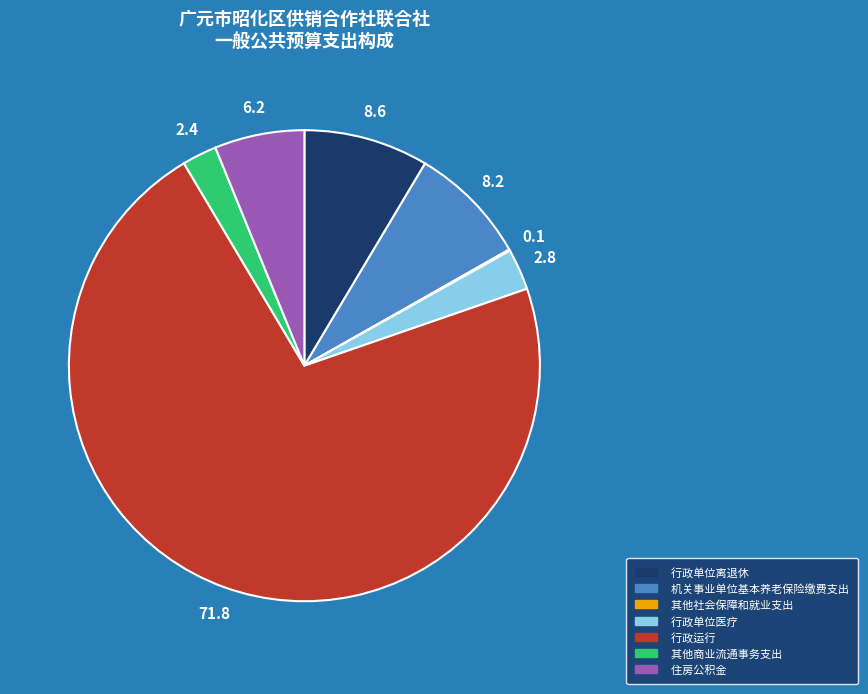

Which category has the biggest portion of the pie?

行政运行